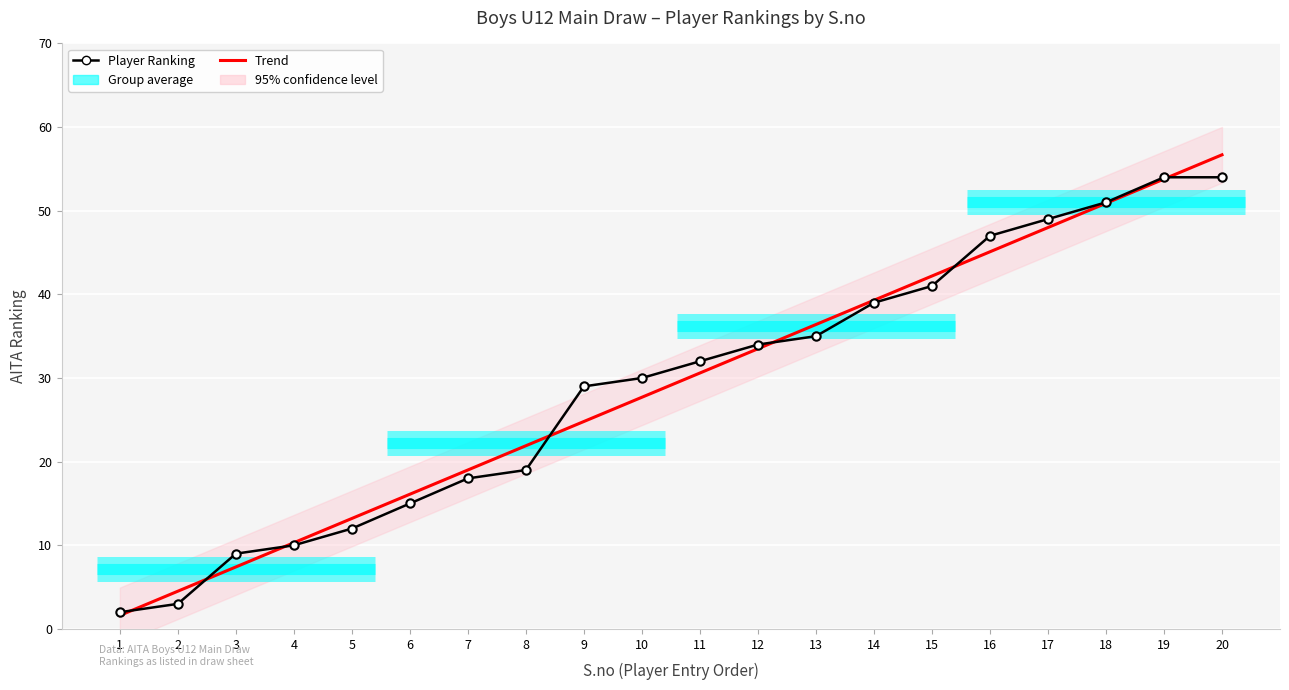

What is the minimum value for Player Ranking?

2.0